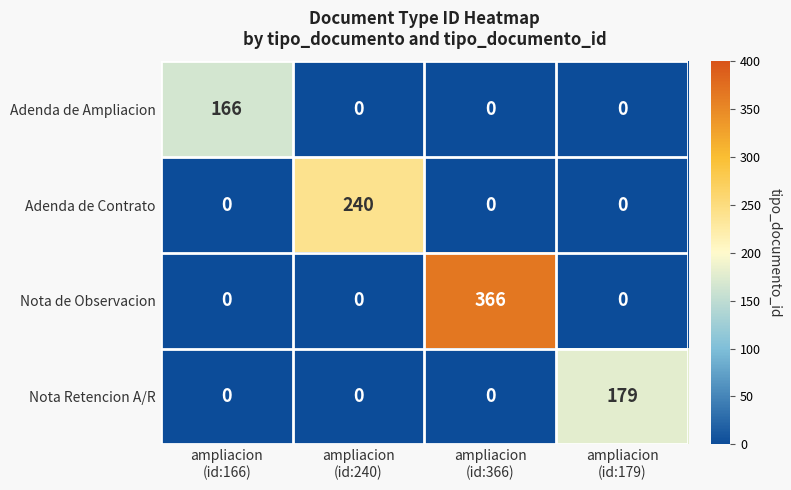

How many Adenda de Contrato values are between 0 and 240?

4